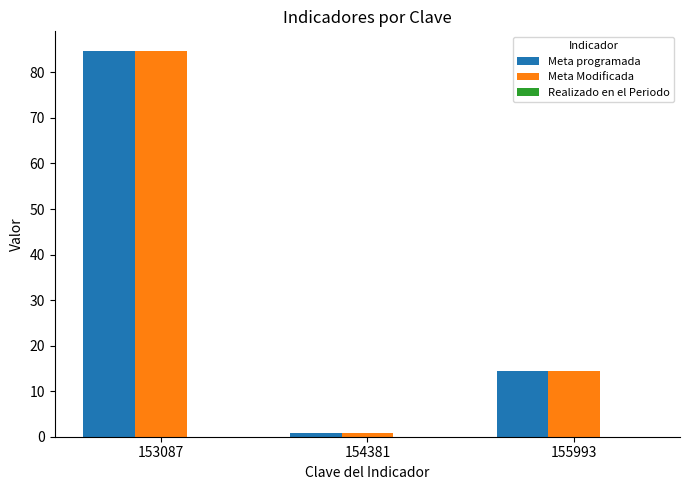

Does the chart contain stacked bars?

No